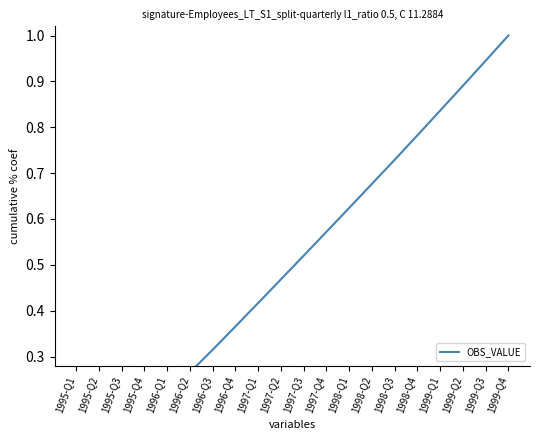

List the labels in order of value, largest first.

1999-Q4, 1999-Q3, 1999-Q2, 1999-Q1, 1998-Q4, 1998-Q3, 1998-Q2, 1998-Q1, 1997-Q4, 1997-Q3, 1997-Q2, 1997-Q1, 1996-Q4, 1996-Q3, 1996-Q2, 1996-Q1, 1995-Q4, 1995-Q3, 1995-Q2, 1995-Q1